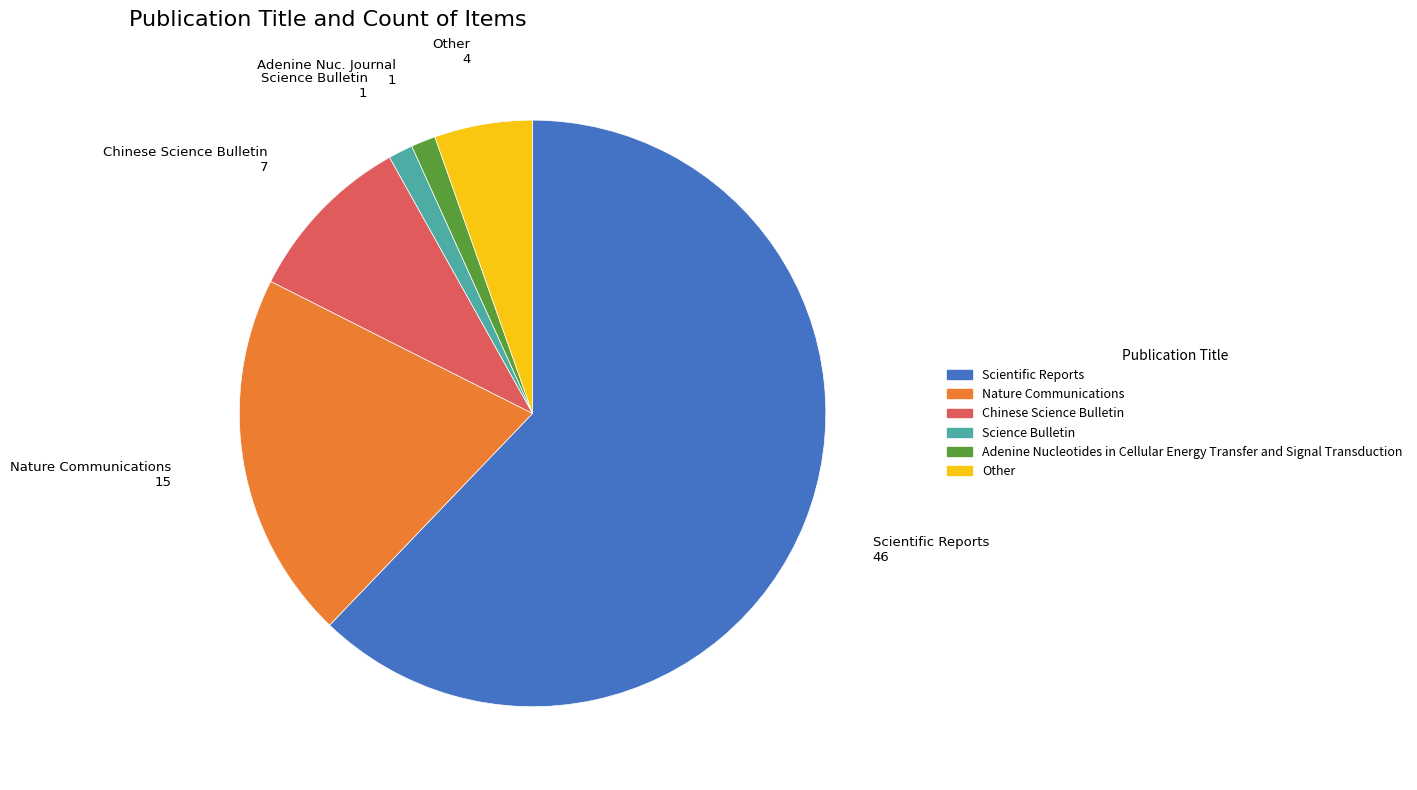

Which slice is the largest?

Scientific Reports